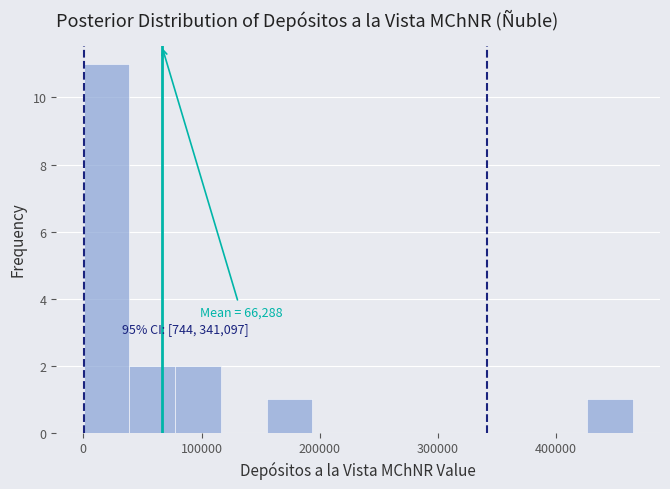

Read against the x-axis, roughly where is the centre of the tallest bar?

20000